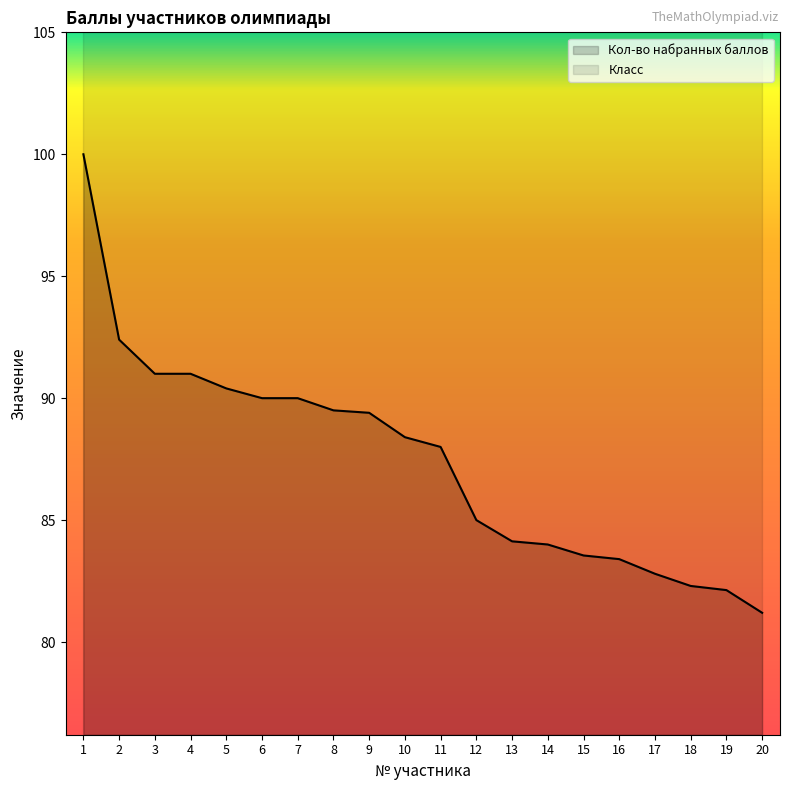

What is the smallest value displayed?

81.2